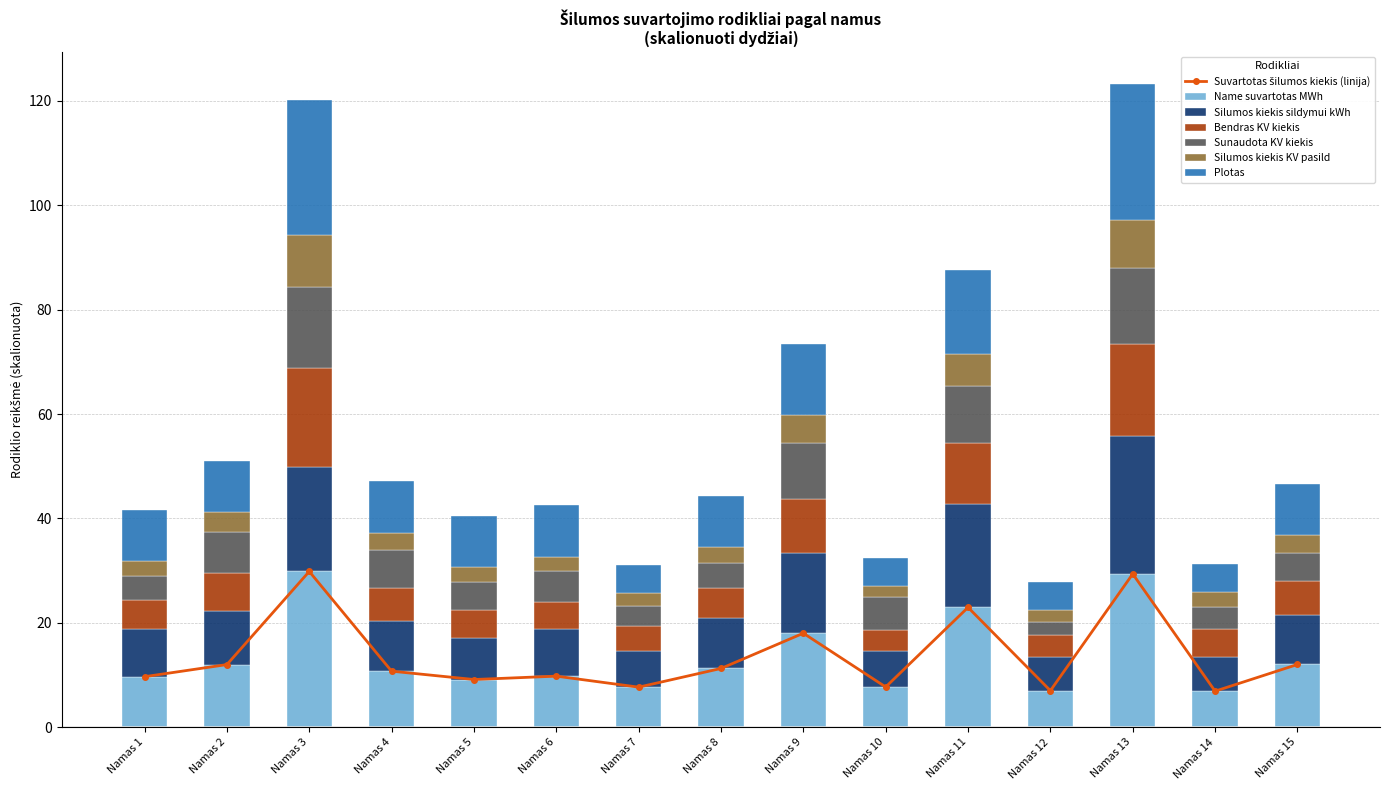

What is the value of the Silumos kiekis sildymui kWh bar at the 15th from the left?

9.5